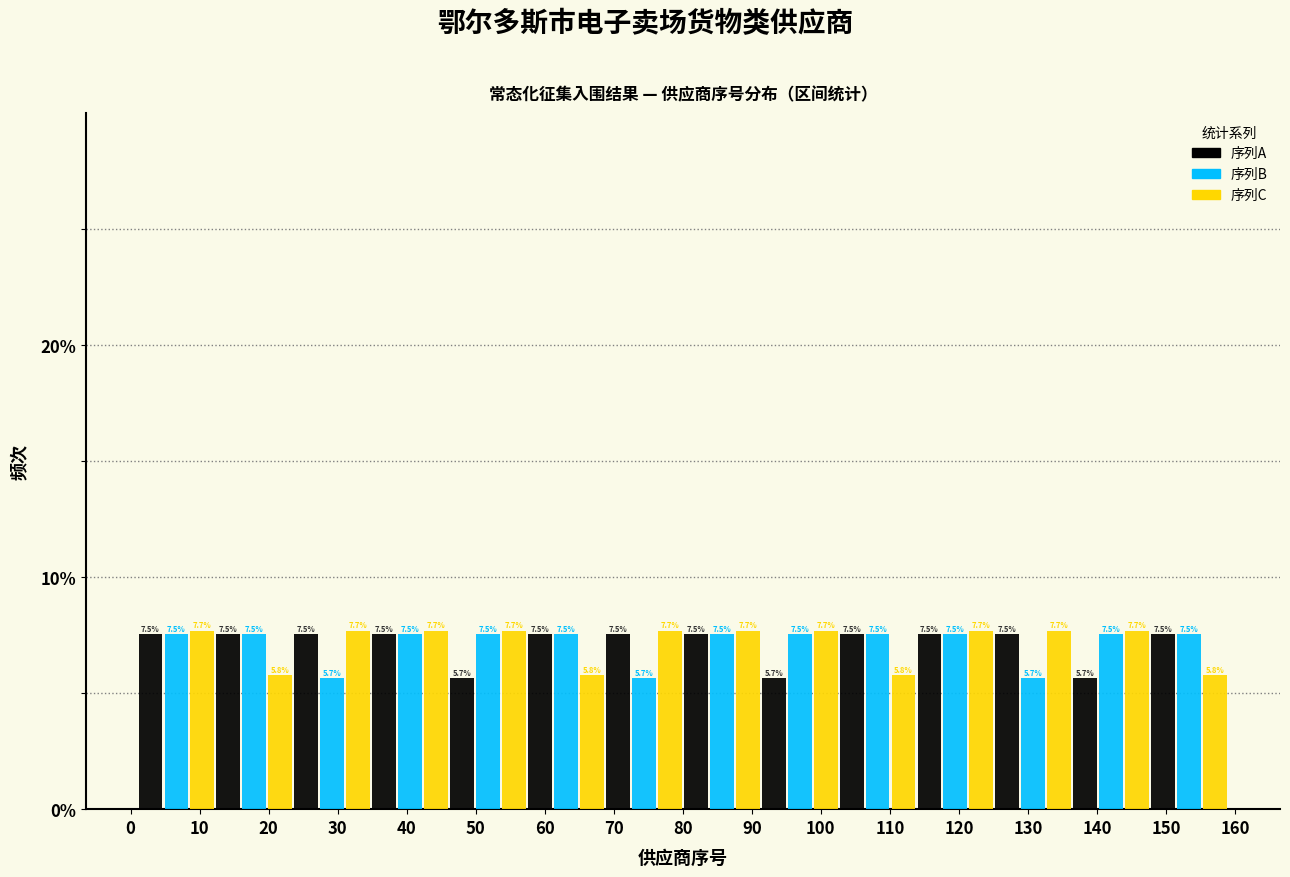

Reading left to right, transcribe this chart: for each range on the x-axis, give the height of each series' bar. The bar edges are not printed on the chart, so give them approximately, as read against the axis.

1 to 12: 序列A=7.5	序列B=7.5	序列C=7.7
12 to 24: 序列A=7.5	序列B=7.5	序列C=5.8
24 to 35: 序列A=7.5	序列B=5.7	序列C=7.7
35 to 46: 序列A=7.5	序列B=7.5	序列C=7.7
46 to 57: 序列A=5.7	序列B=7.5	序列C=7.7
57 to 69: 序列A=7.5	序列B=7.5	序列C=5.8
69 to 80: 序列A=7.5	序列B=5.7	序列C=7.7
80 to 91: 序列A=7.5	序列B=7.5	序列C=7.7
91 to 103: 序列A=5.7	序列B=7.5	序列C=7.7
103 to 114: 序列A=7.5	序列B=7.5	序列C=5.8
114 to 125: 序列A=7.5	序列B=7.5	序列C=7.7
125 to 136: 序列A=7.5	序列B=5.7	序列C=7.7
136 to 148: 序列A=5.7	序列B=7.5	序列C=7.7
148 to 159: 序列A=7.5	序列B=7.5	序列C=5.8